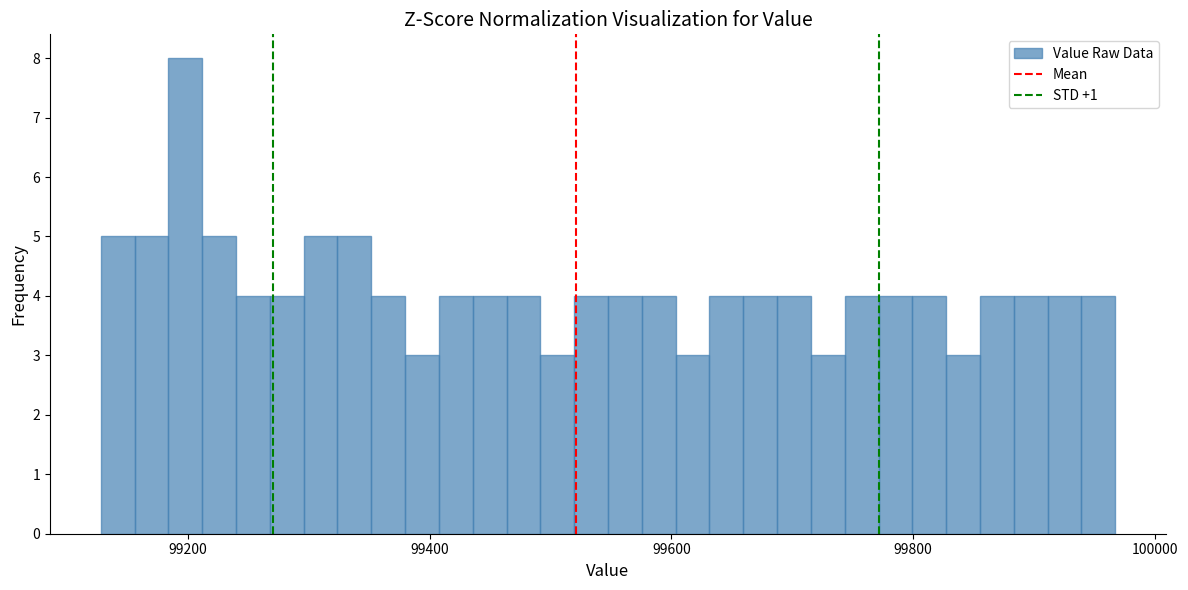

Around what value on the x-axis is the tallest bar? Give the approximate position of its centre, as read against the axis.

99200